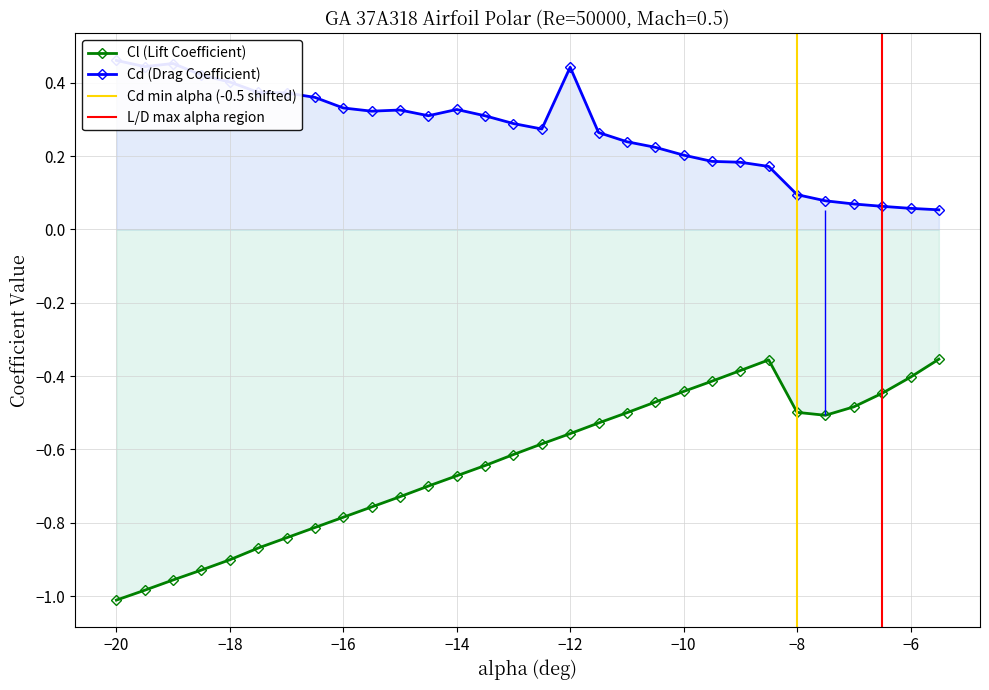

Reading left to right, transcribe all the data shown in this chart.

Cl: -1.0	-1.0	-1.0	-0.9	-0.9	-0.9	-0.8	-0.8	-0.8	-0.8	-0.7	-0.7	-0.7	-0.6	-0.6	-0.6	-0.6	-0.5	-0.5	-0.5	-0.4	-0.4	-0.4	-0.4	-0.5	-0.5	-0.5	-0.4	-0.4	-0.4
Cd: 0.5	0.4	0.5	0.4	0.4	0.4	0.4	0.4	0.3	0.3	0.3	0.3	0.3	0.3	0.3	0.3	0.4	0.3	0.2	0.2	0.2	0.2	0.2	0.2	0.1	0.1	0.1	0.1	0.1	0.1